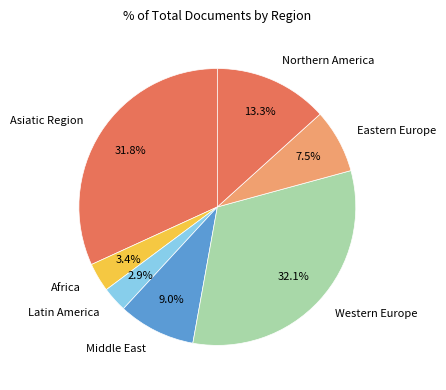

How many slices are in this pie chart?

7